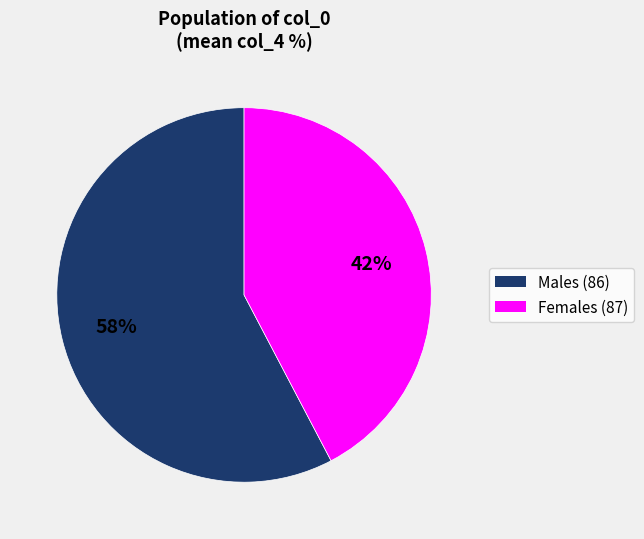

Count the number of slices in the pie.

2